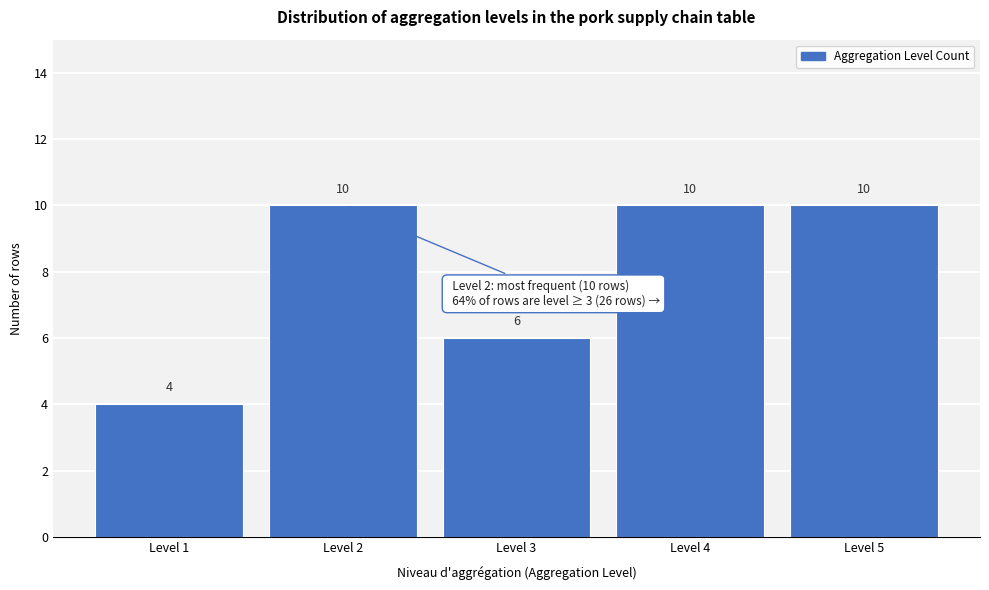

Reading left to right, extract all data points from this chart.

4	10	6	10	10